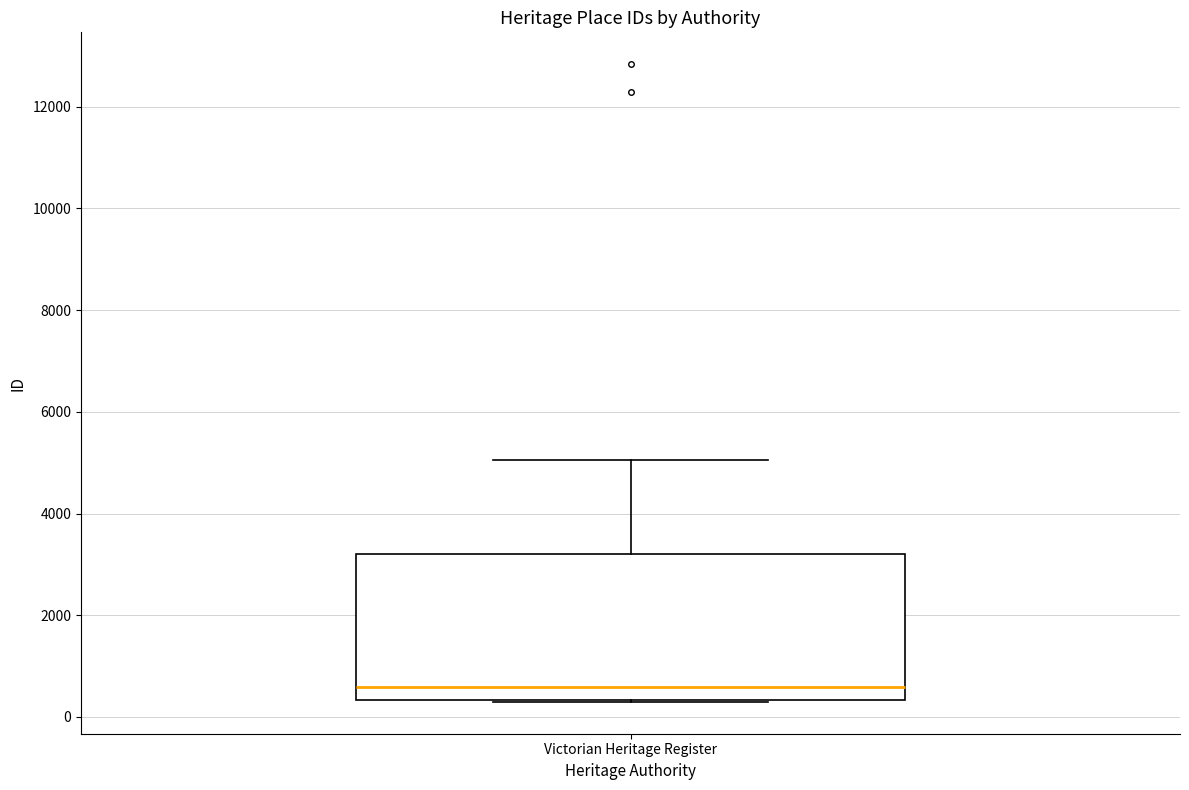

Transcribe this box plot: give where the median line is, the range the box spans, and where the two whiskers end, as read against the y-axis. The values are not printed on the chart, so give them approximately, as read against the axis.

median 600, box 400 to 3200, whiskers 200 to 5000